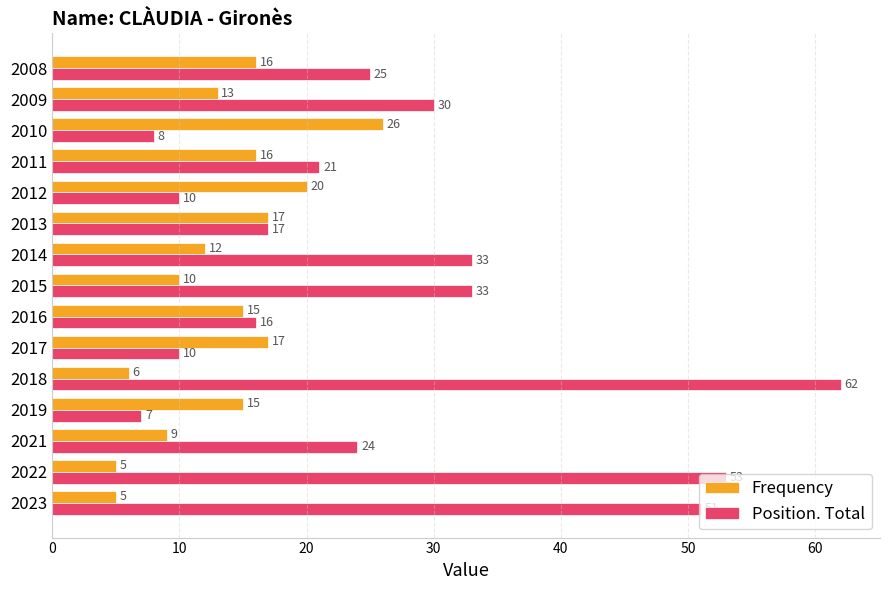

At which label does Position. Total reach its minimum?

2019